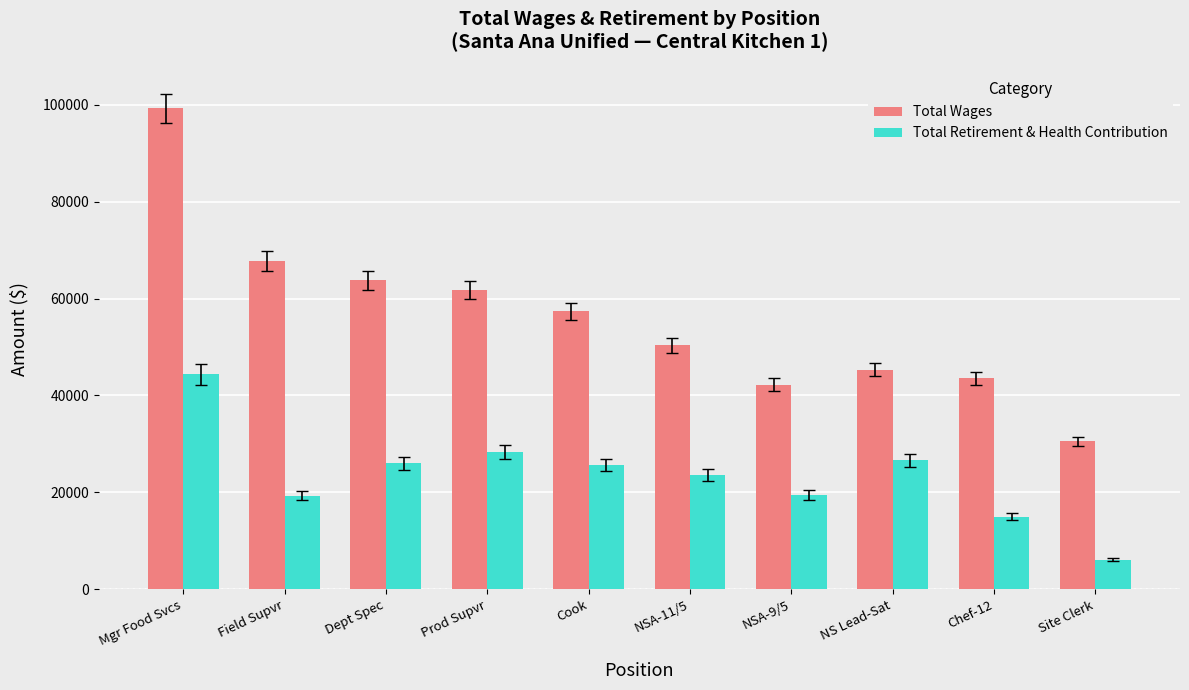

What is the sum of all Total Retirement & Health Contribution values?

234547.9